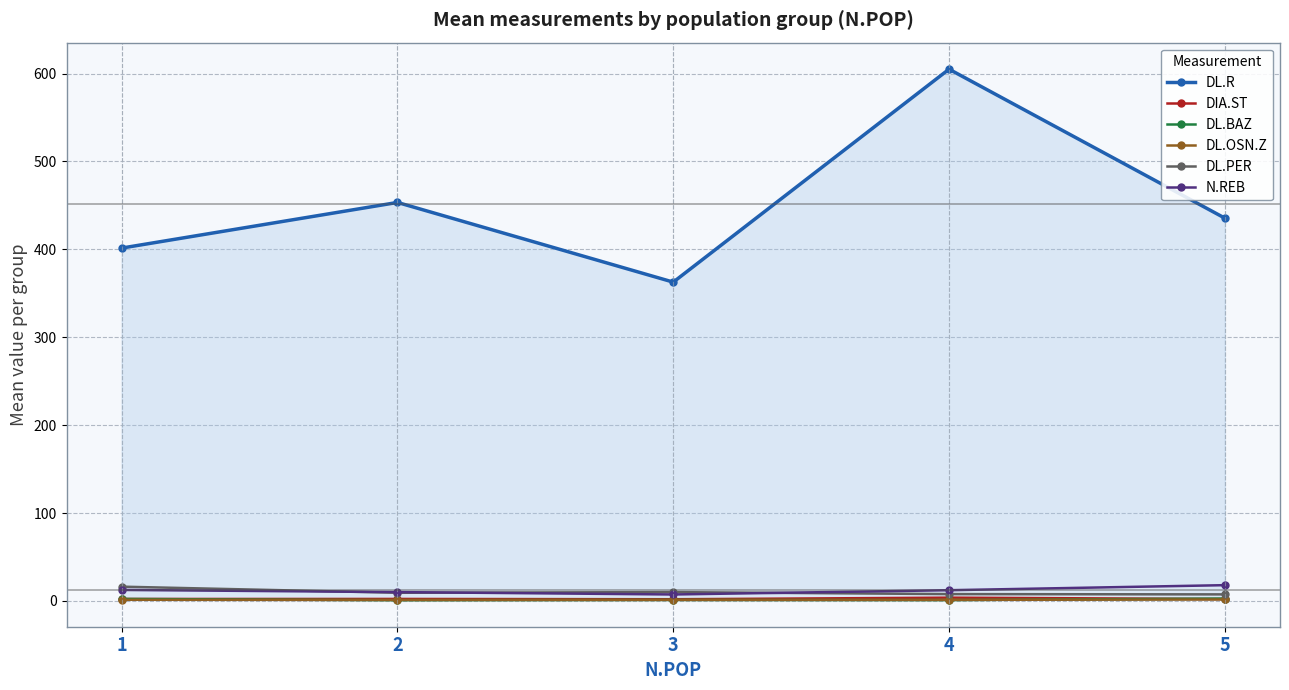

The value of DL.R at 1 is 666.6. True or false?

False